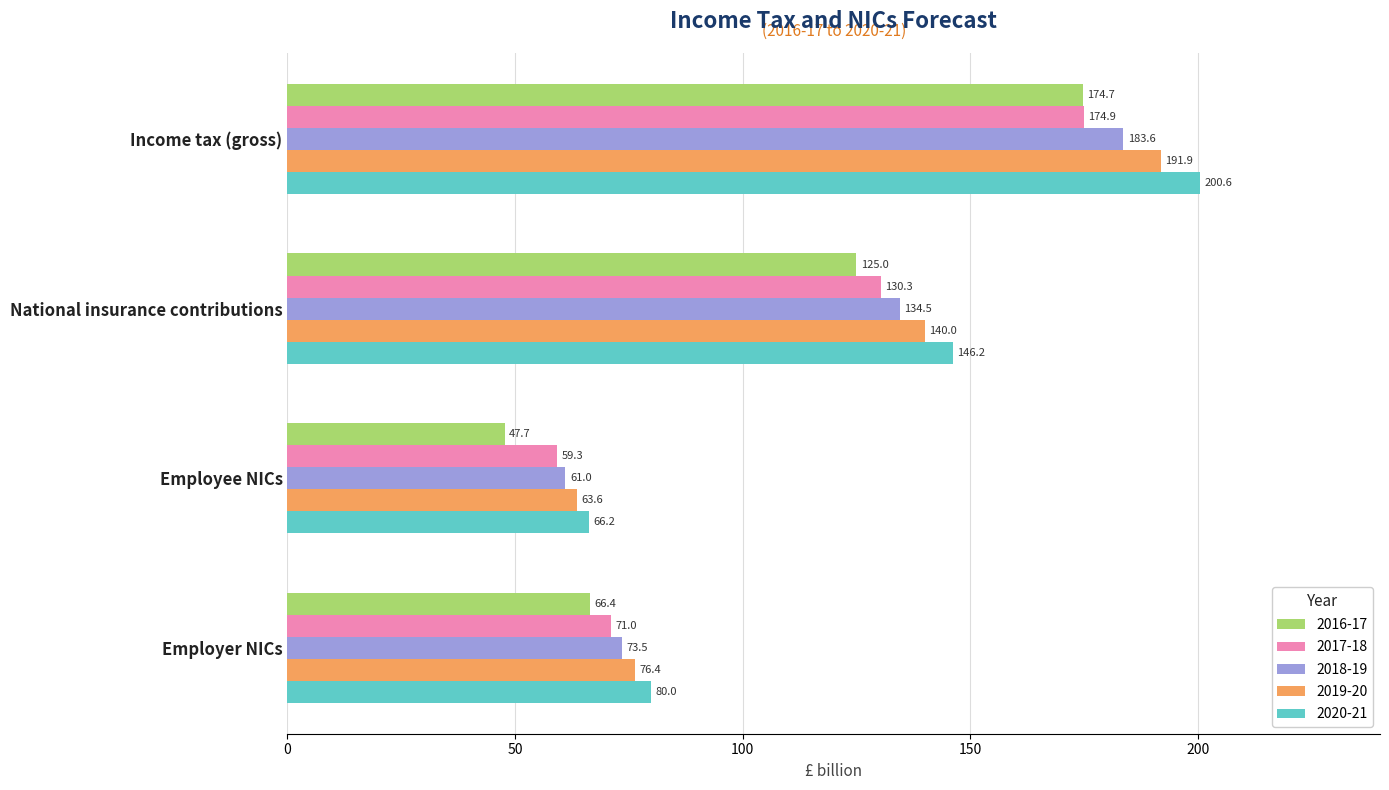

Which series changed the most between Income tax (gross) and Employee NICs?

2020-21